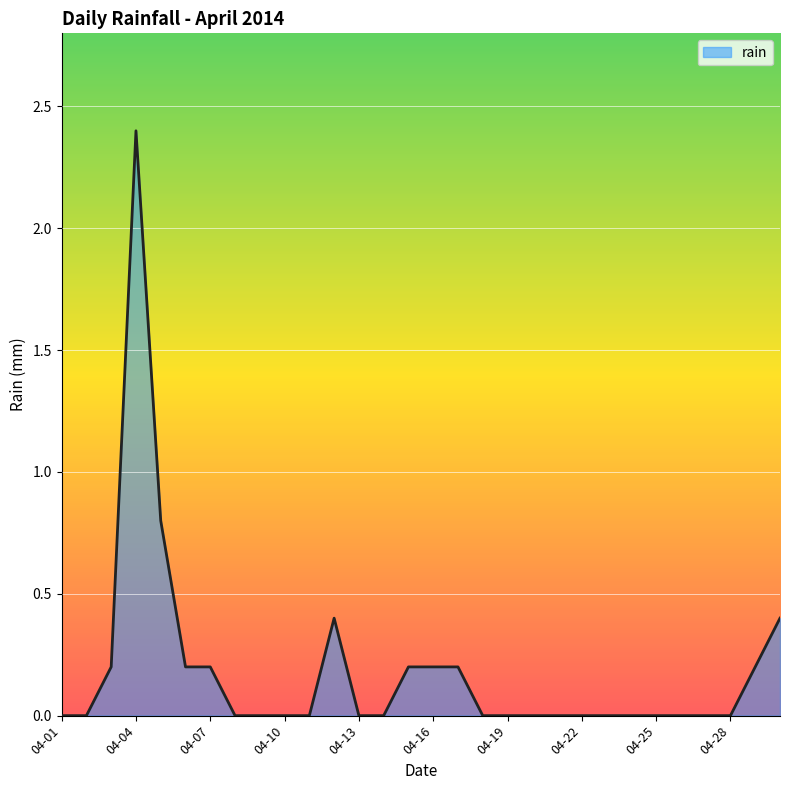

What is the maximum value shown in the chart?

2.4